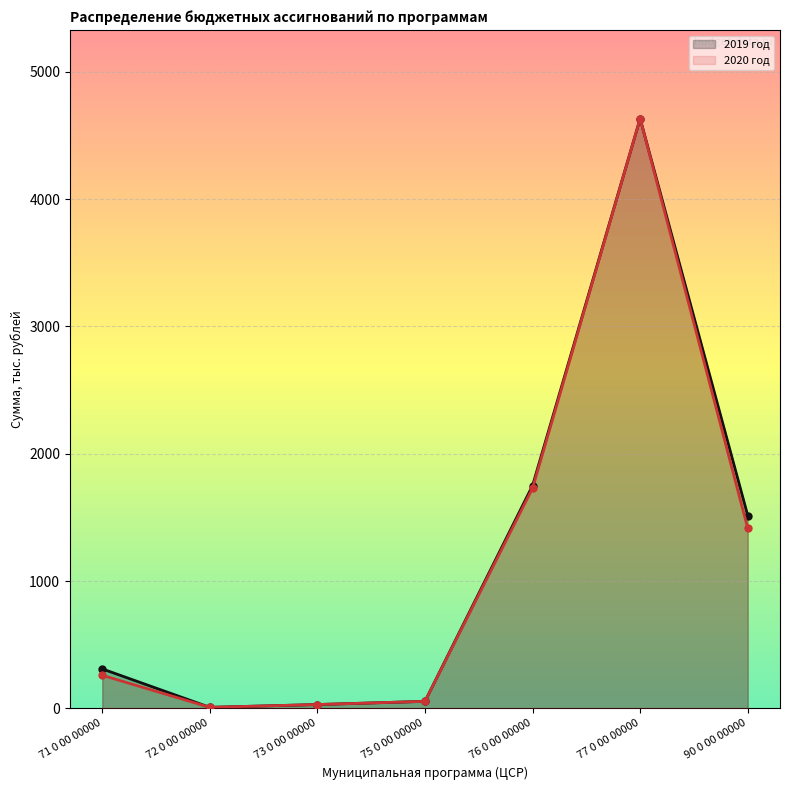

At which category does 2019 год reach its first local peak?

77 0 00 00000